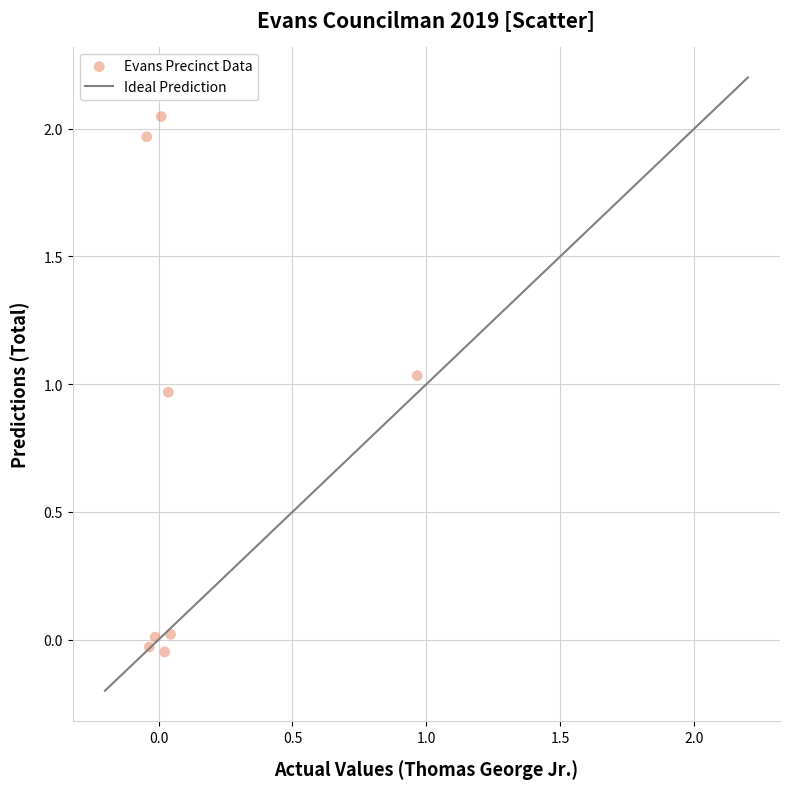

What is the average Y value?

0.7